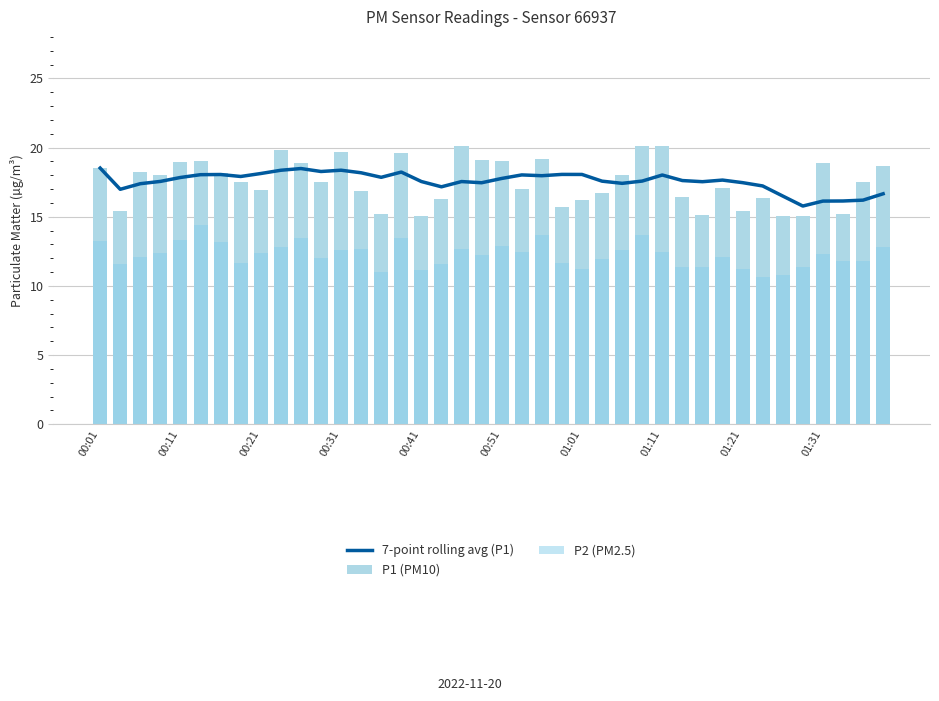

What is the sum of all 7-point rolling avg (P1) values?

703.3